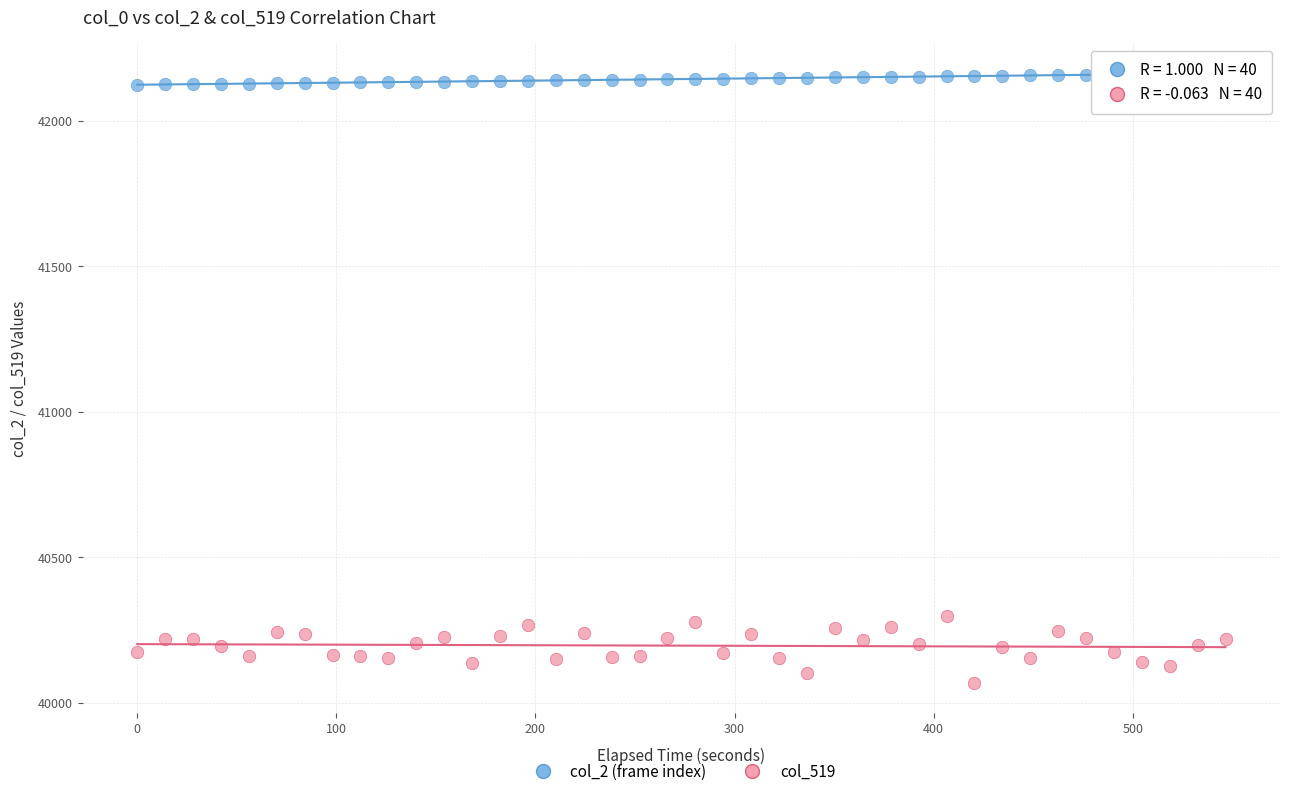

What are all the series names shown in the legend?

col_2 (frame index), col_519